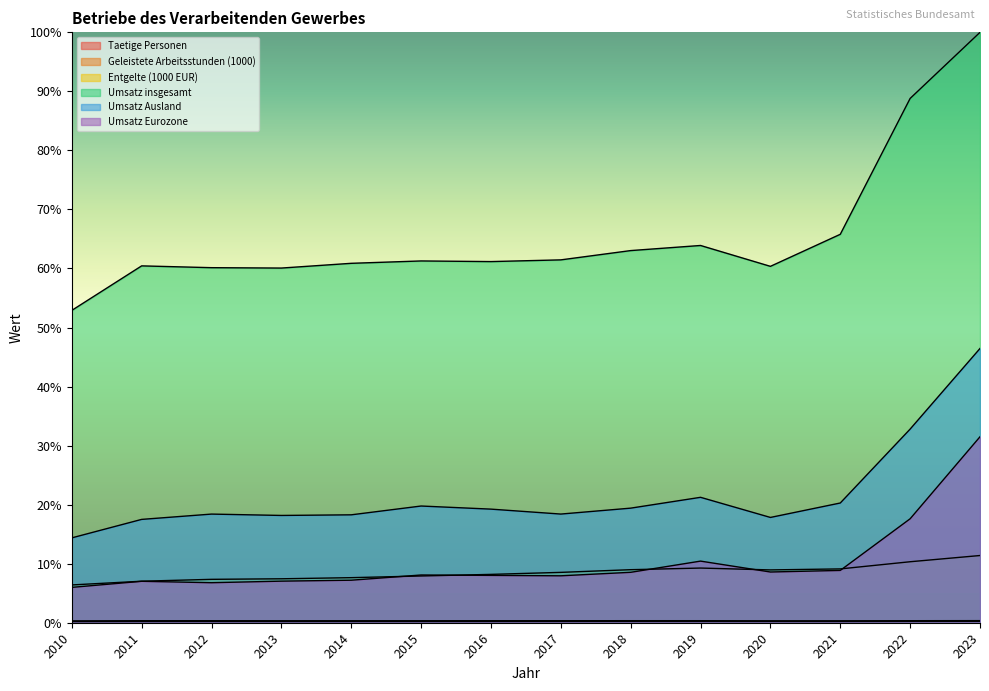

What are all the series names shown in the legend?

Taetige Personen, Geleistete Arbeitsstunden (1000), Entgelte (1000 EUR), Umsatz insgesamt, Umsatz Ausland, Umsatz Eurozone